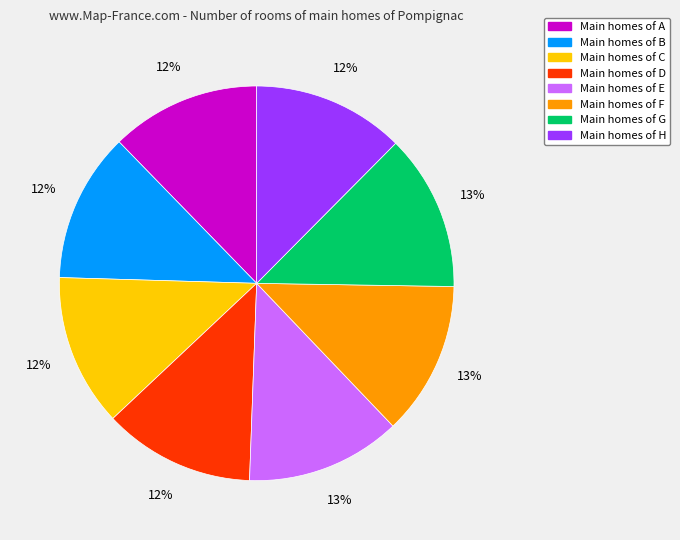

Is it true that Main homes of G is 13% of the pie?

True